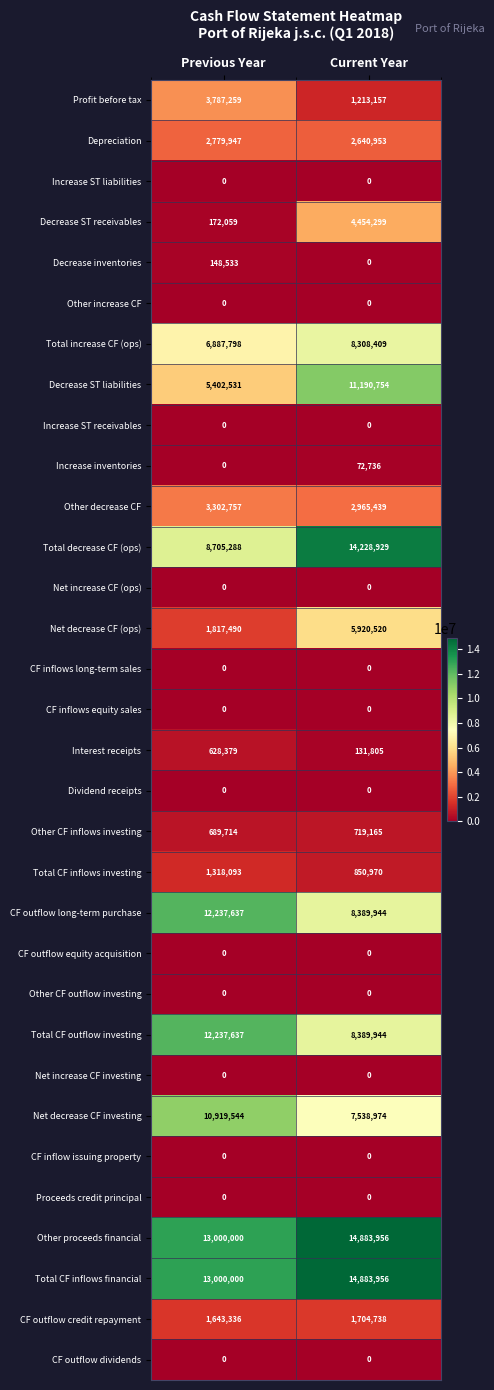

Which series changed the most between Previous Year and Current Year?

Decrease ST liabilities